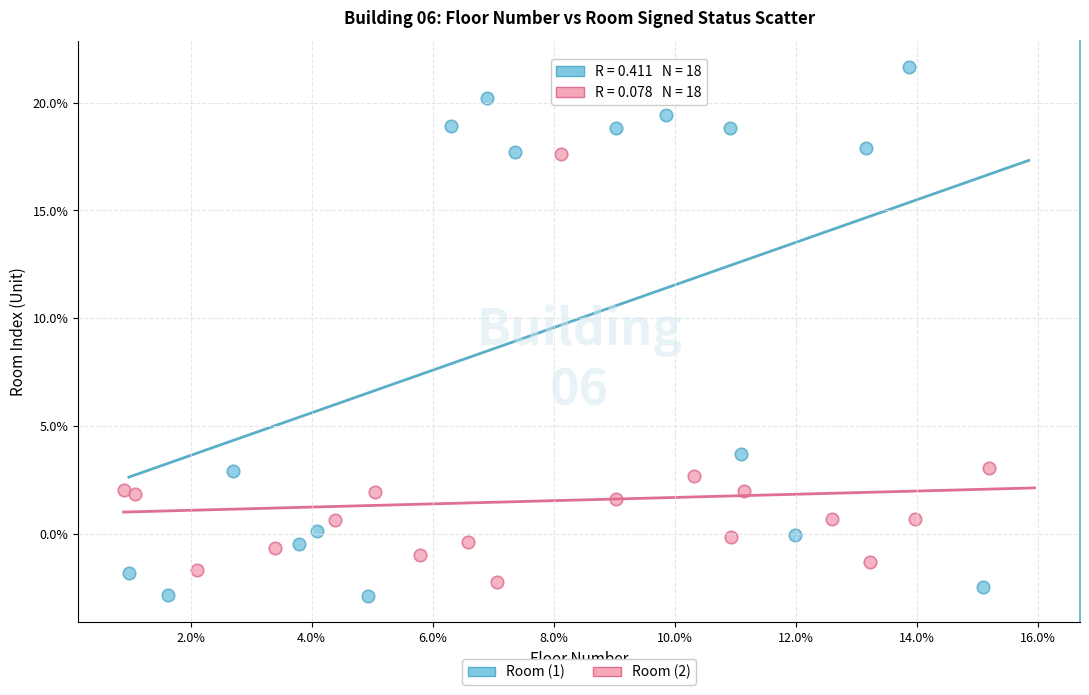

Which series contains the highest Y value?

Room (1)